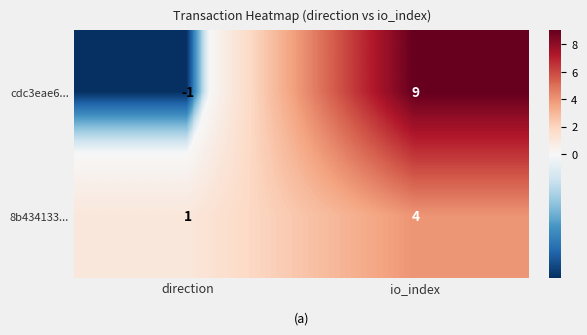

Which label corresponds to the smallest value in the chart?

direction